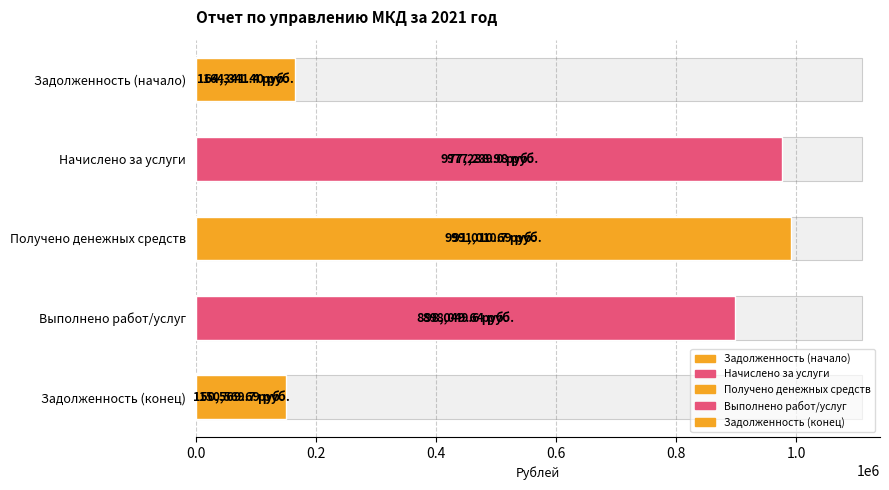

Reading right to left, list all the values displayed in this chart.

150569.7	898049.6	991010.7	977239.0	164341.4